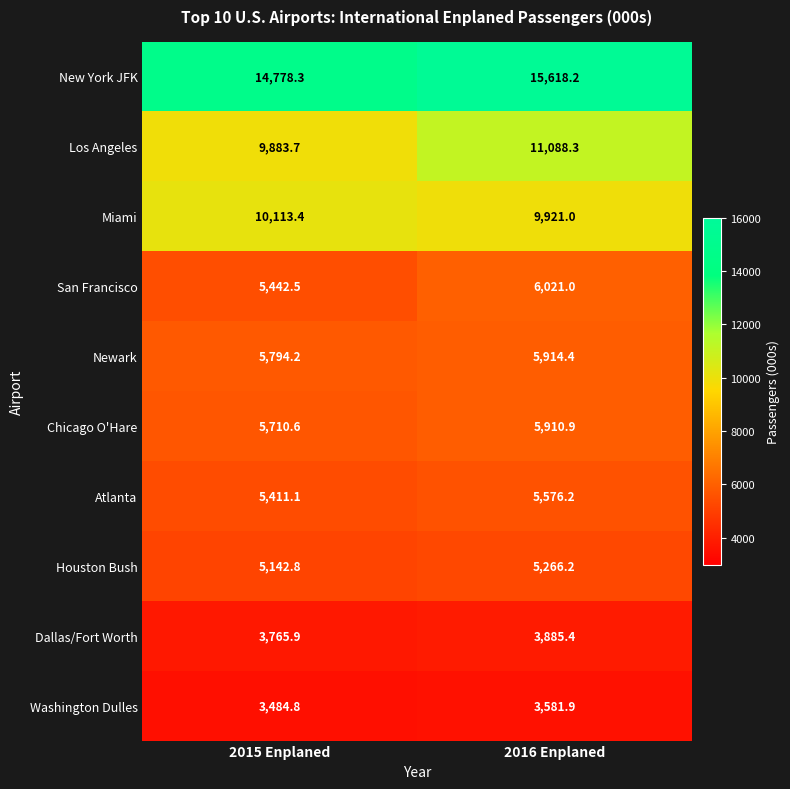

What is the difference between the highest and lowest values at 2015 Enplaned?

11293.5